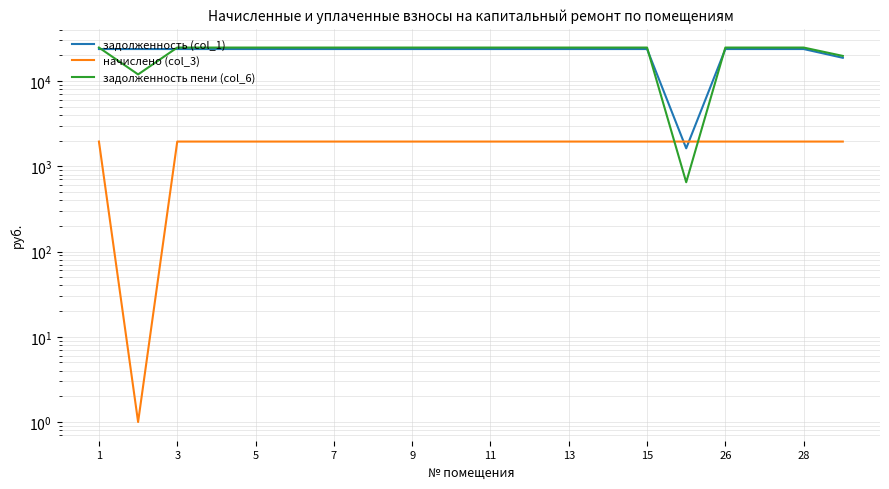

Which series changed the most between 13 and 28?

задолженность (col_1)